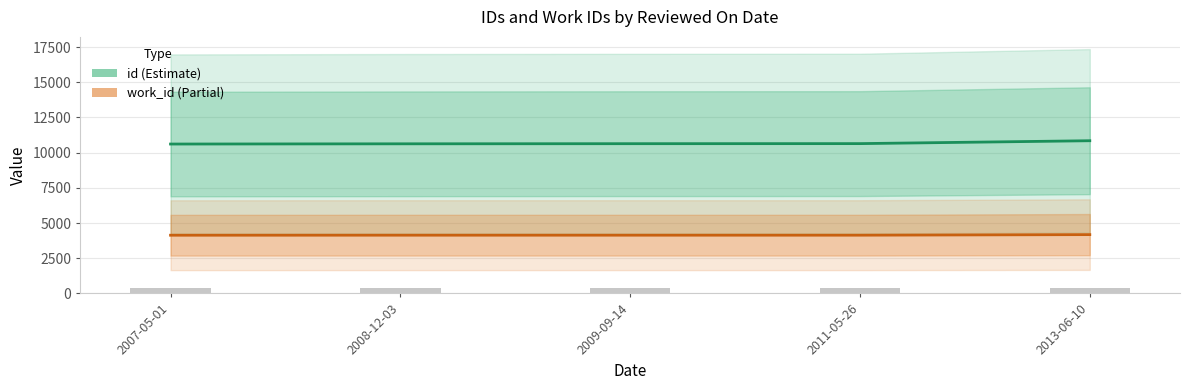

Reading left to right, what are all the values shown in this chart?

id: 2007-05-01=10611	2008-12-03=10627	2009-09-14=10636	2011-05-26=10641	2013-06-10=10846
work_id: 2007-05-01=4135	2008-12-03=4138	2009-09-14=4138	2011-05-26=4138	2013-06-10=4178